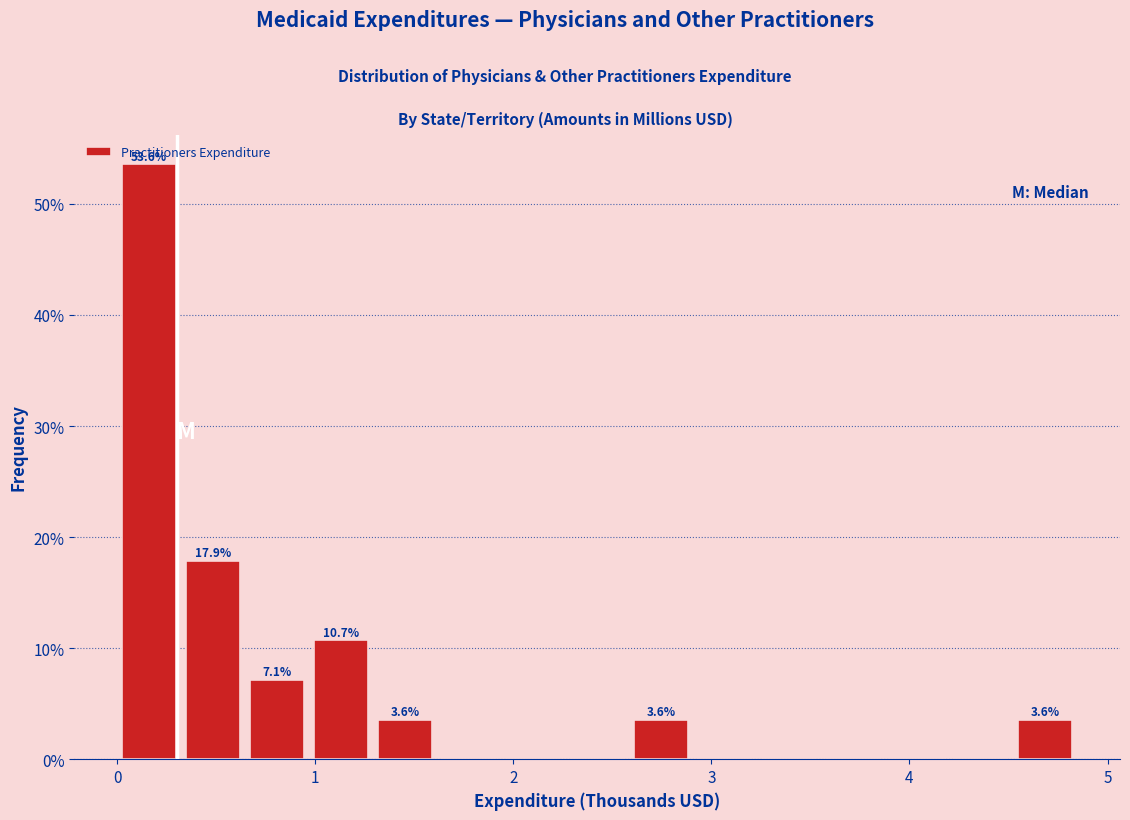

Read against the x-axis, roughly where is the centre of the tallest bar?

0.2